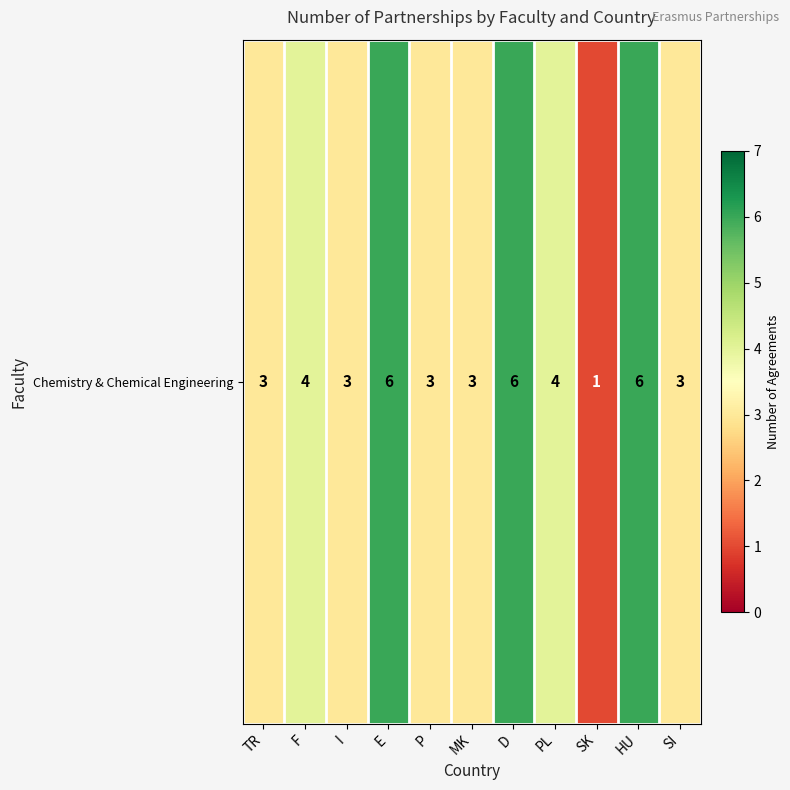

Reading left to right, what are all the values shown in this chart?

TR=3	F=4	I=3	E=6	P=3	MK=3	D=6	PL=4	SK=1	HU=6	SI=3